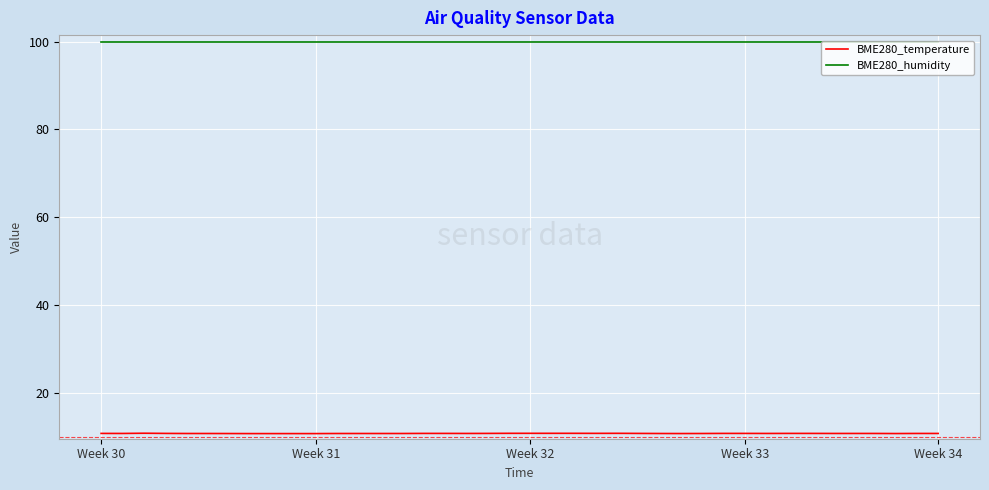

What is the maximum value for BME280_humidity?

100.0